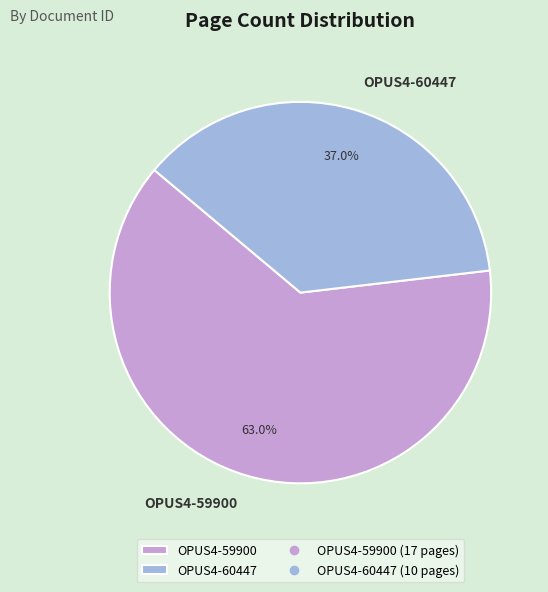

Which slice represents more than half of the pie?

OPUS4-59900